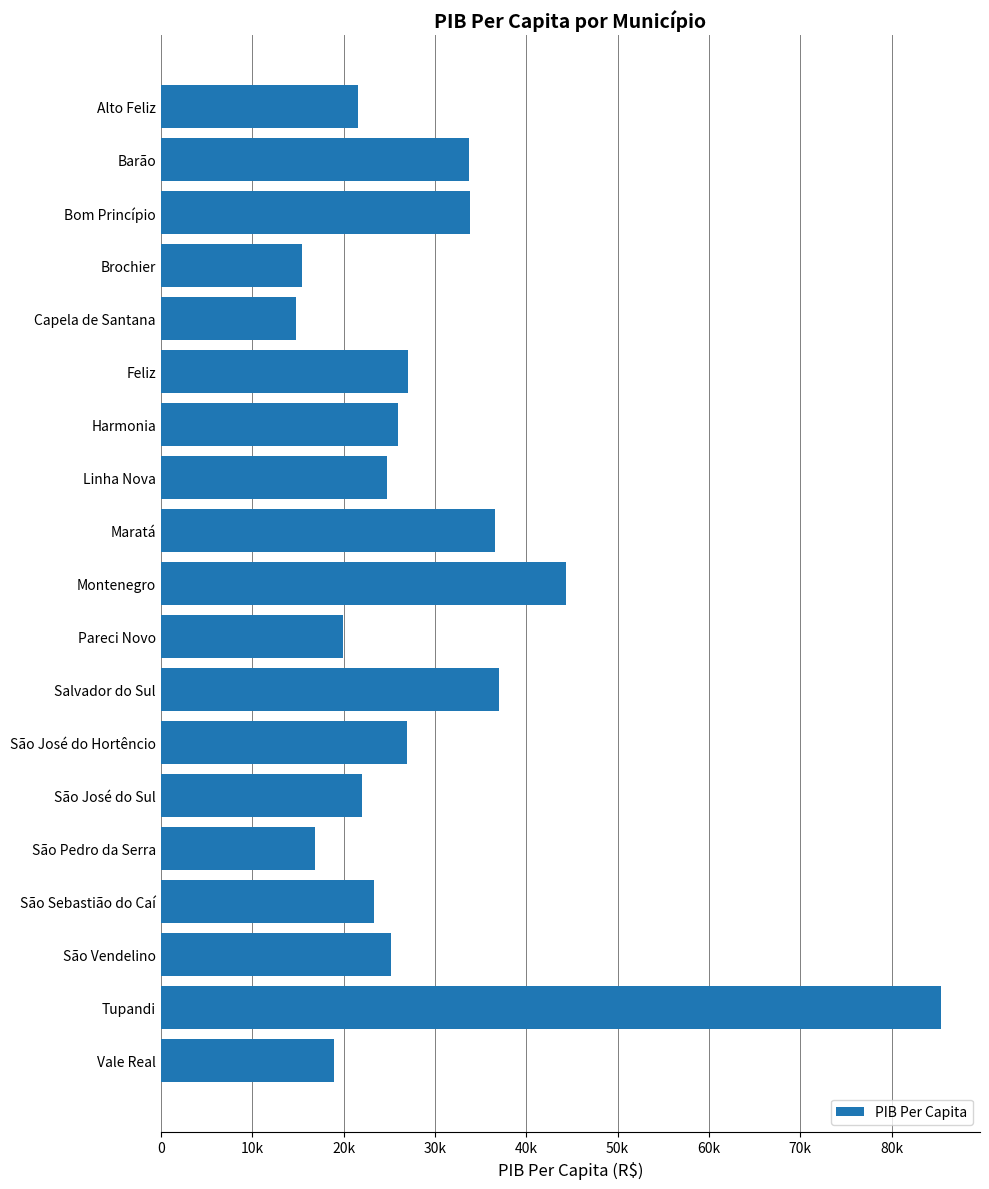

Does the chart contain any negative values?

No